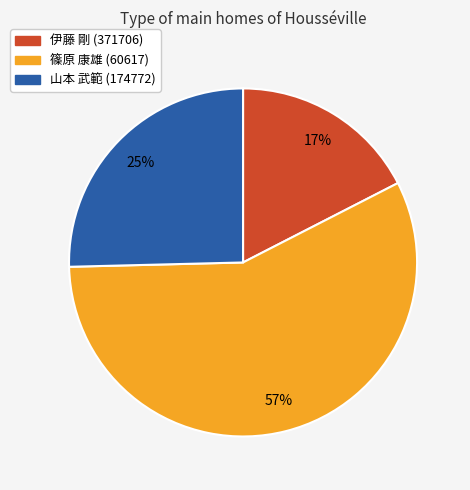

Between 伊藤 剛 (371706) and 篠原 康雄 (60617), which is larger?

篠原 康雄 (60617)